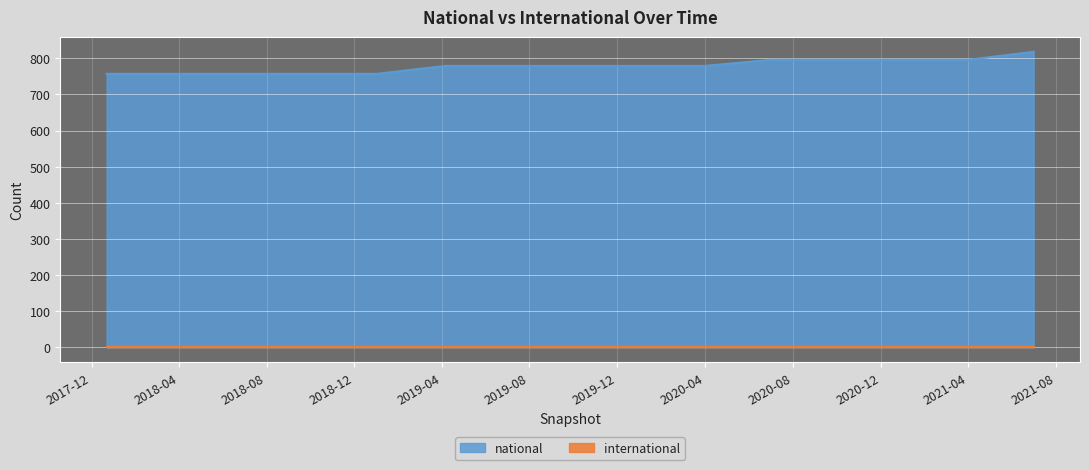

Does the chart display data point markers on the line(s)?

No